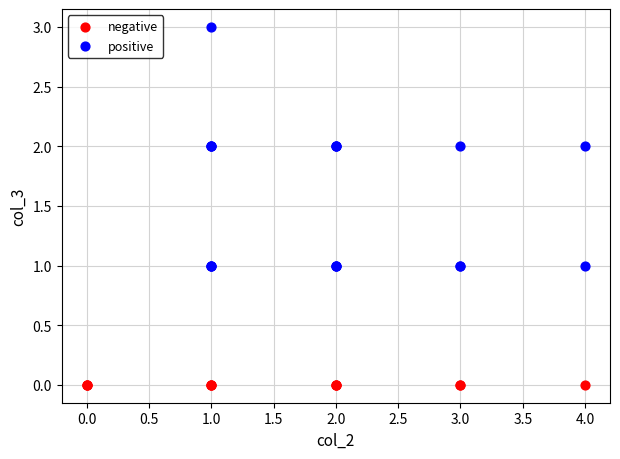

Which series contains the lowest Y value?

negative